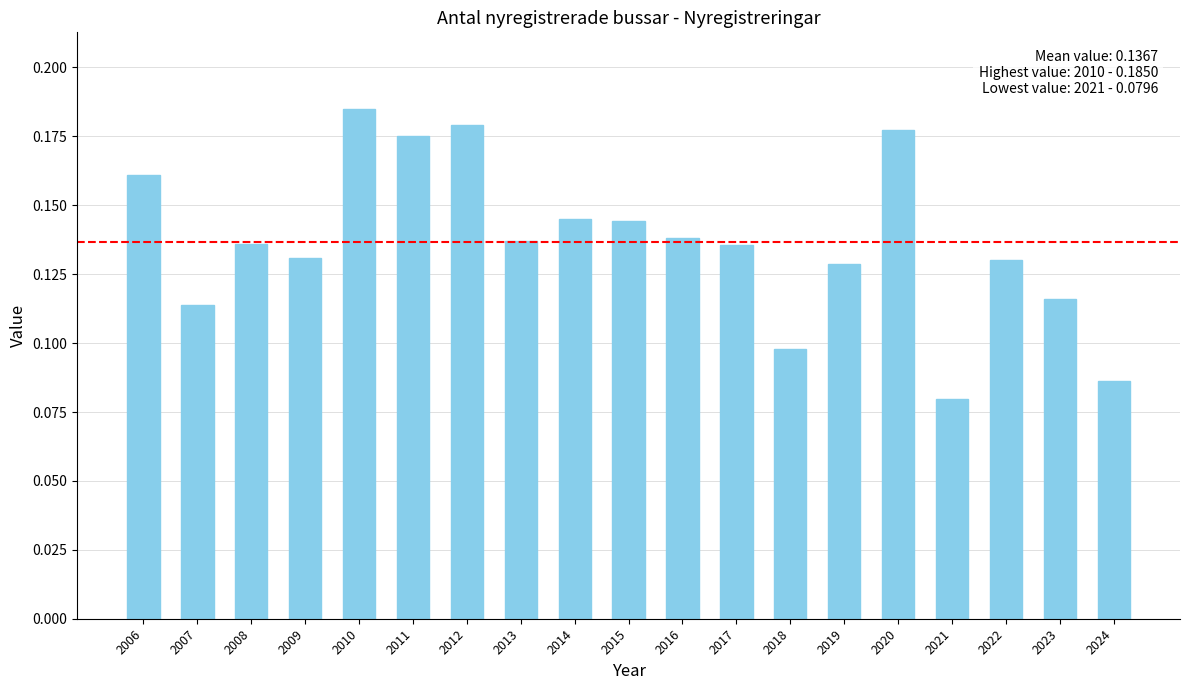

At which category does the chart reach its peak across all series?

2010